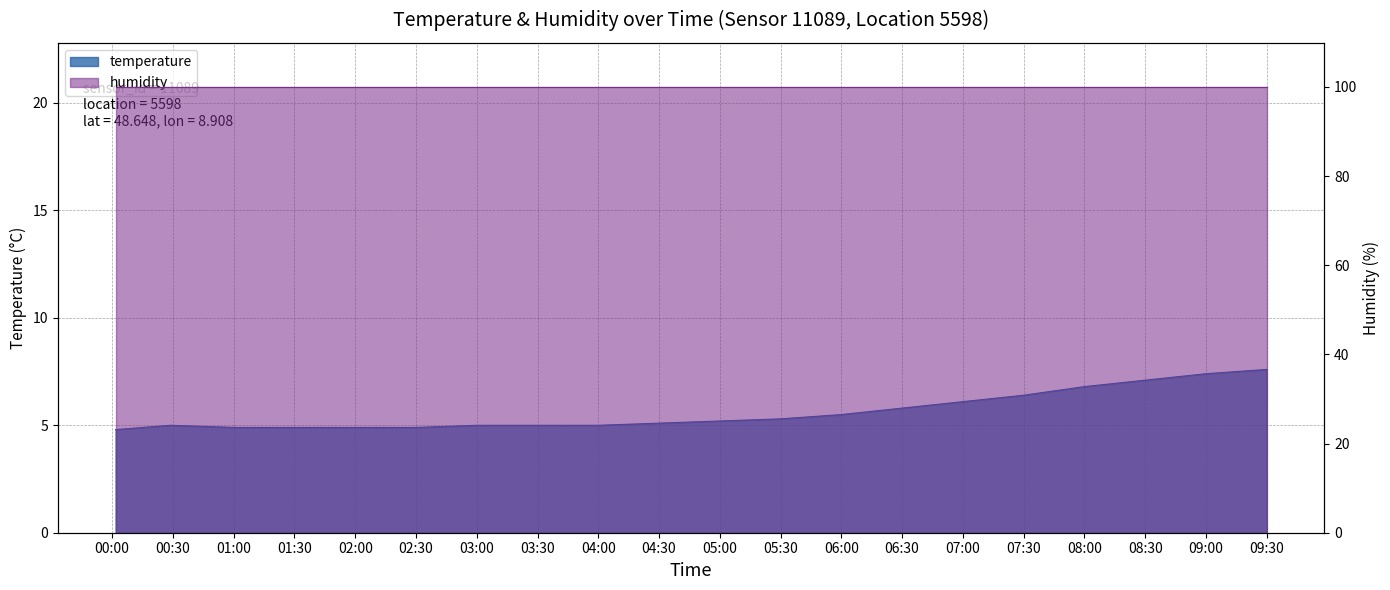

What is the sum of all values?

112.7